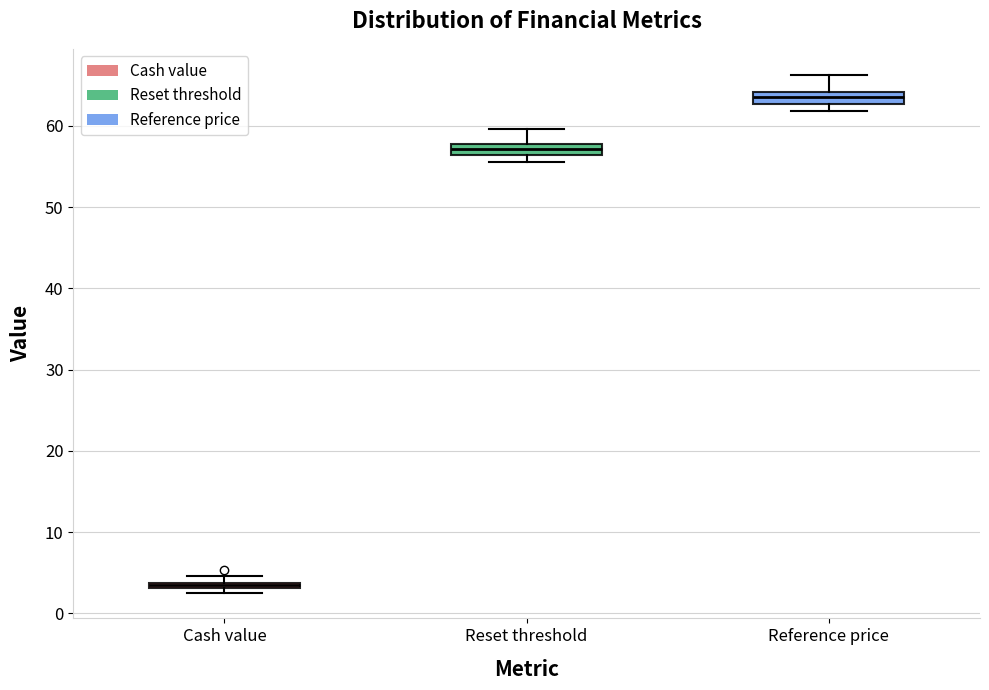

Where is the lower edge of the box for Cash value on the y-axis? The values are not printed on the chart, so give them approximately, as read against the axis.

3